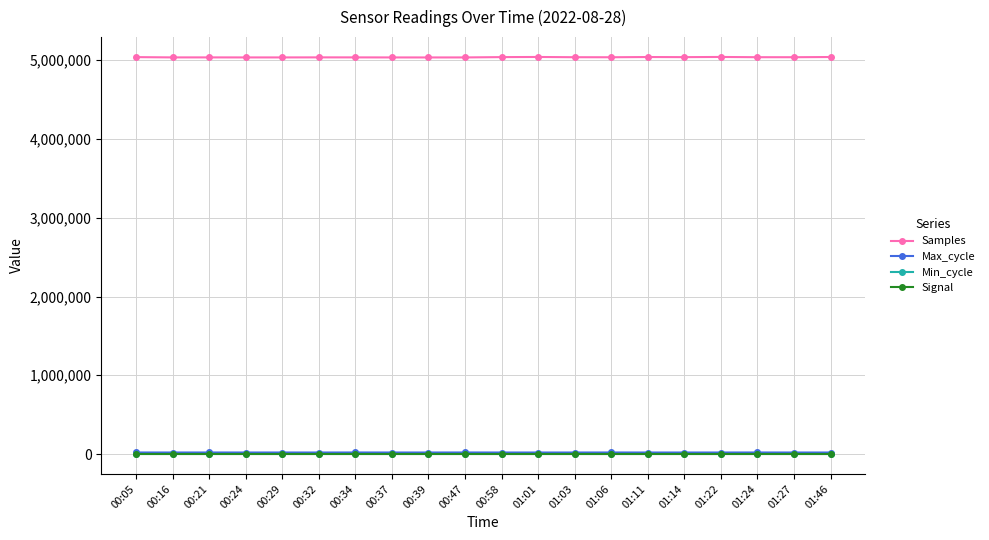

True or false: Samples has more than 1 points higher than both neighbors.

True